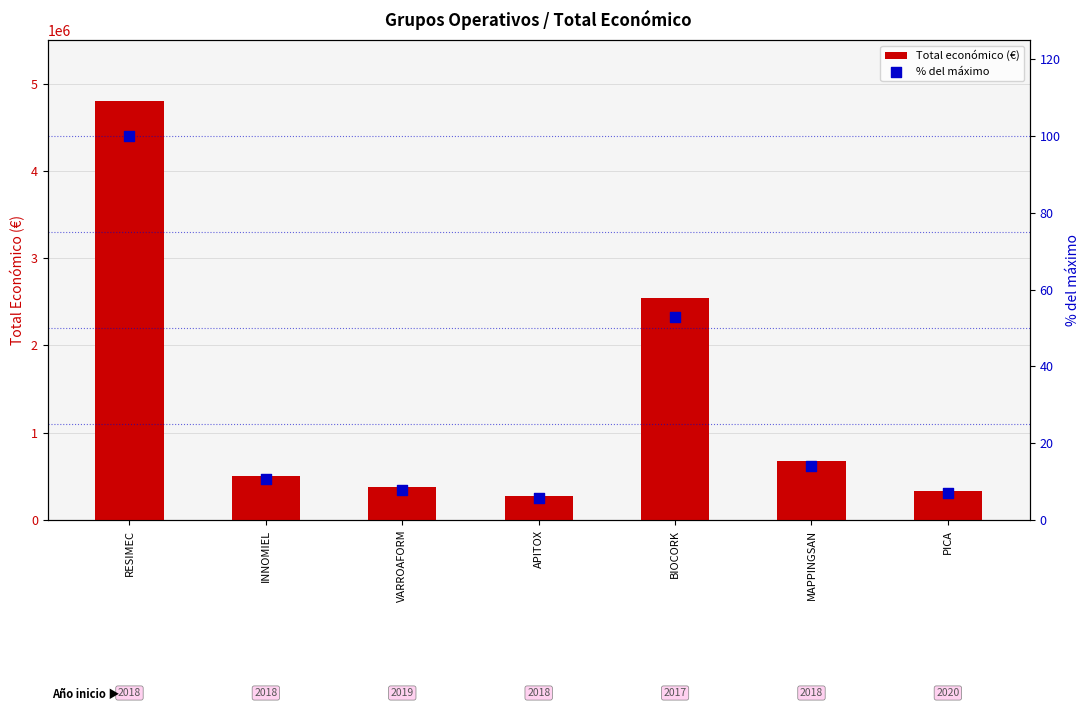

Which series has the largest total across all categories?

Total económico (€)